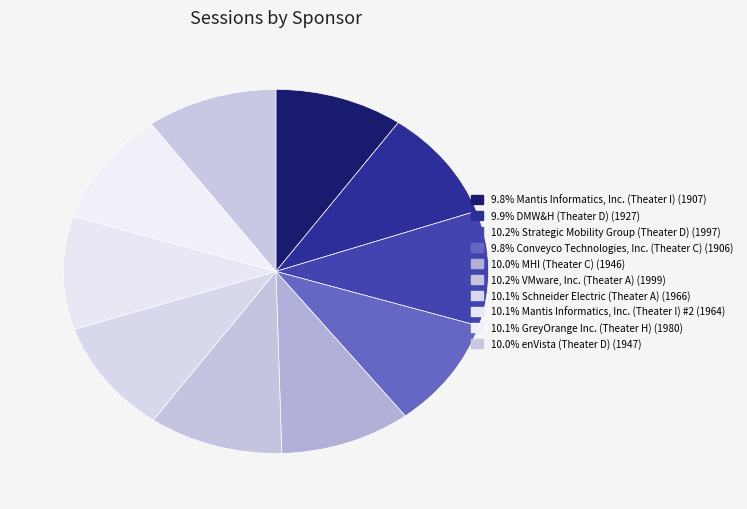

Which slice is the largest?

VMware, Inc. (Theater A)